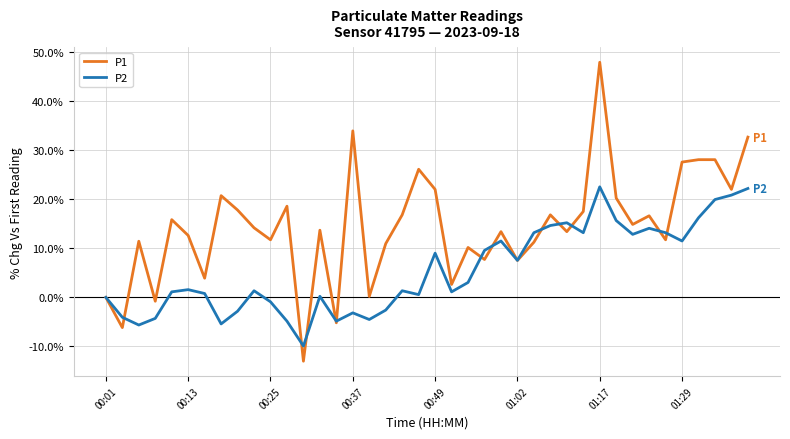

Rank the series by their average value, from lowest to highest.

P2, P1